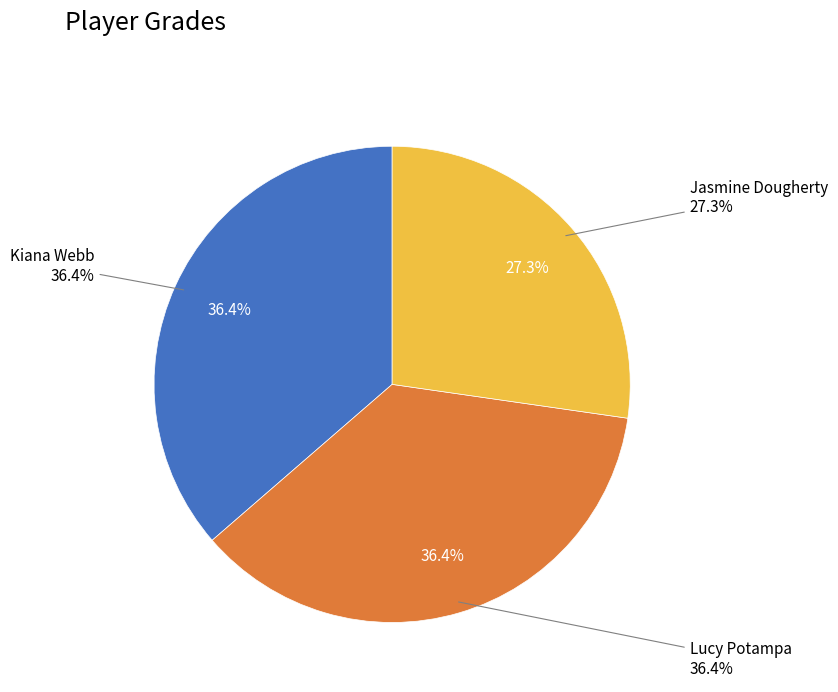

How many slices are in this pie chart?

3